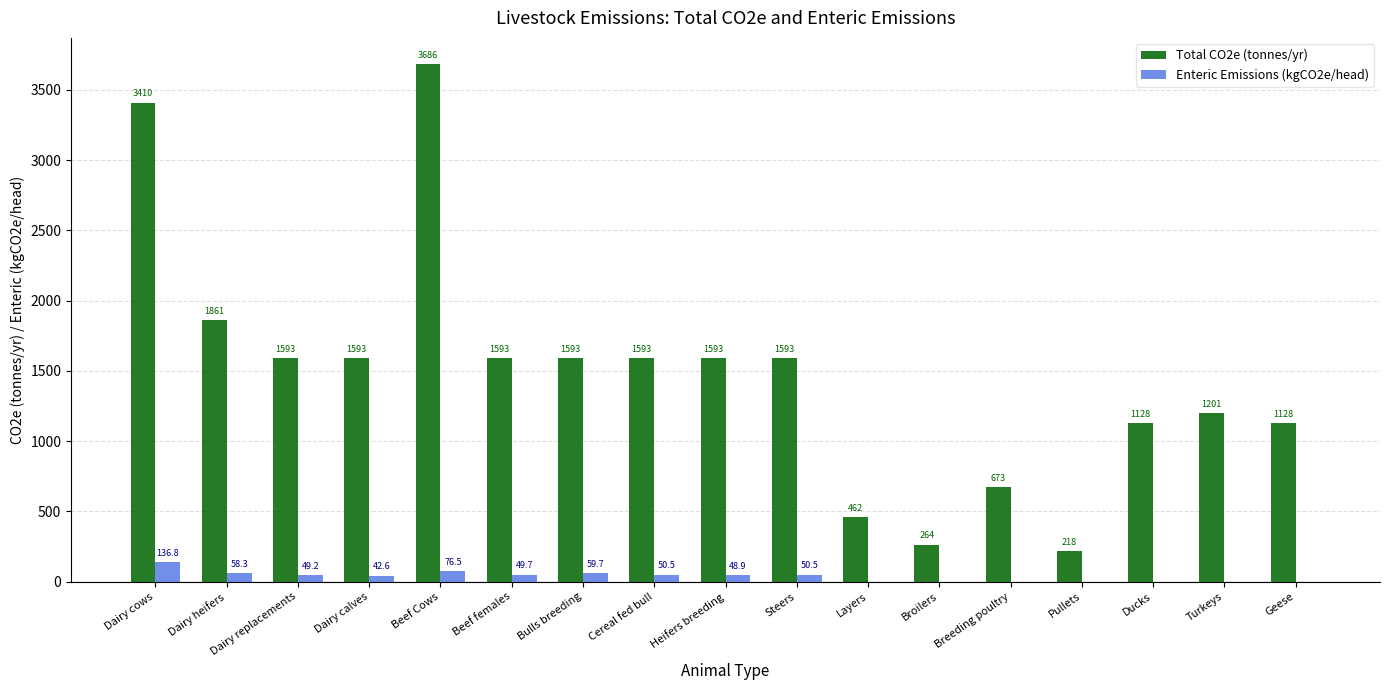

How many groups of bars are there?

17